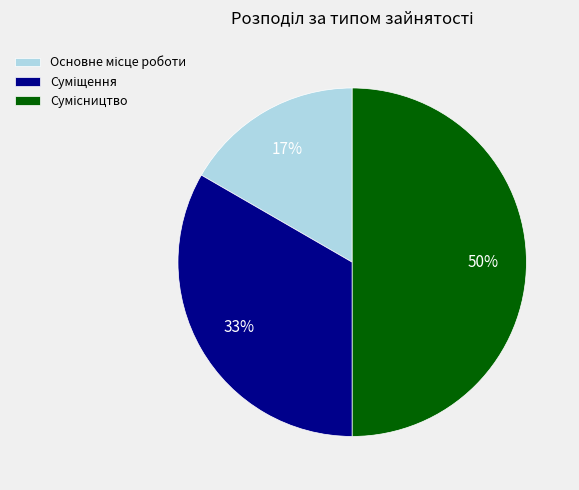

To the nearest percent, what is the difference between the largest and smallest slice percentages?

33%